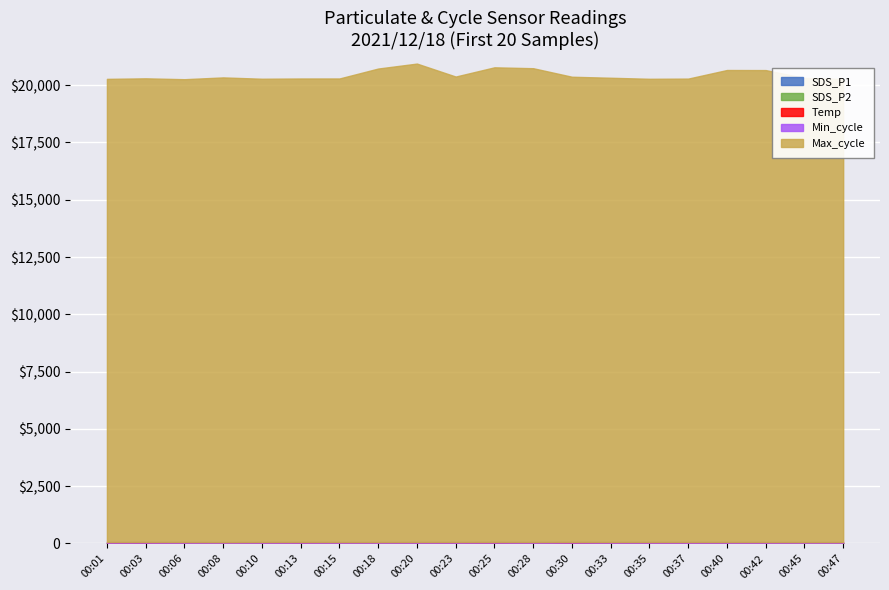

What is the smallest value displayed?

3.8